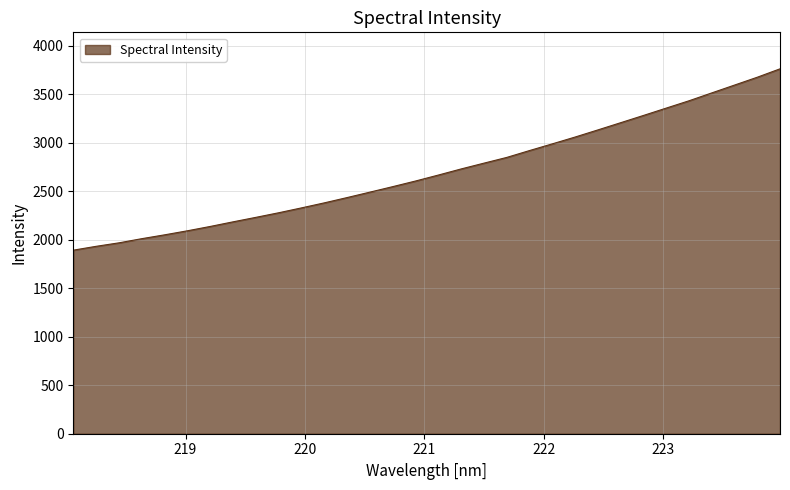

What is the greatest value displayed?

3763.4